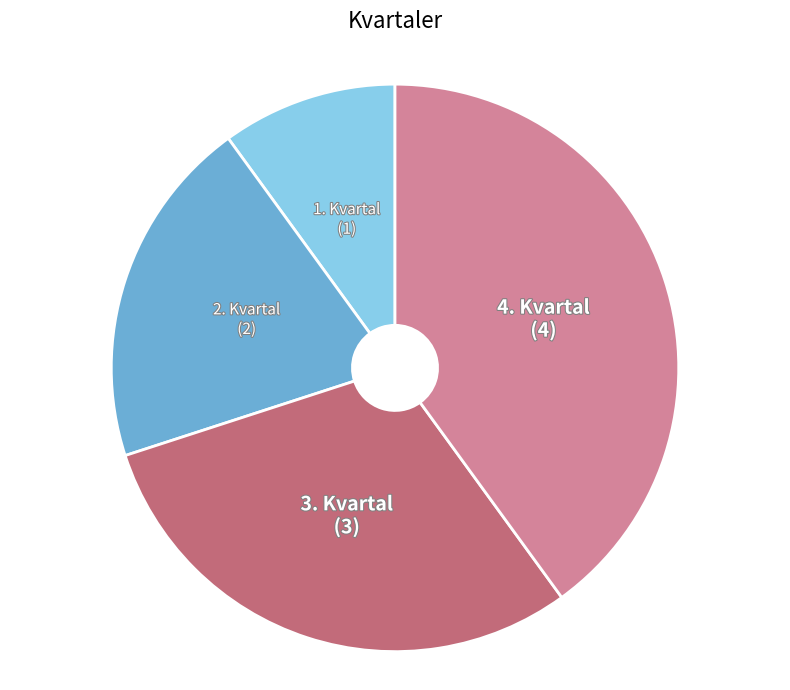

The 2. Kvartal slice represents 10% of the pie. True or false?

False